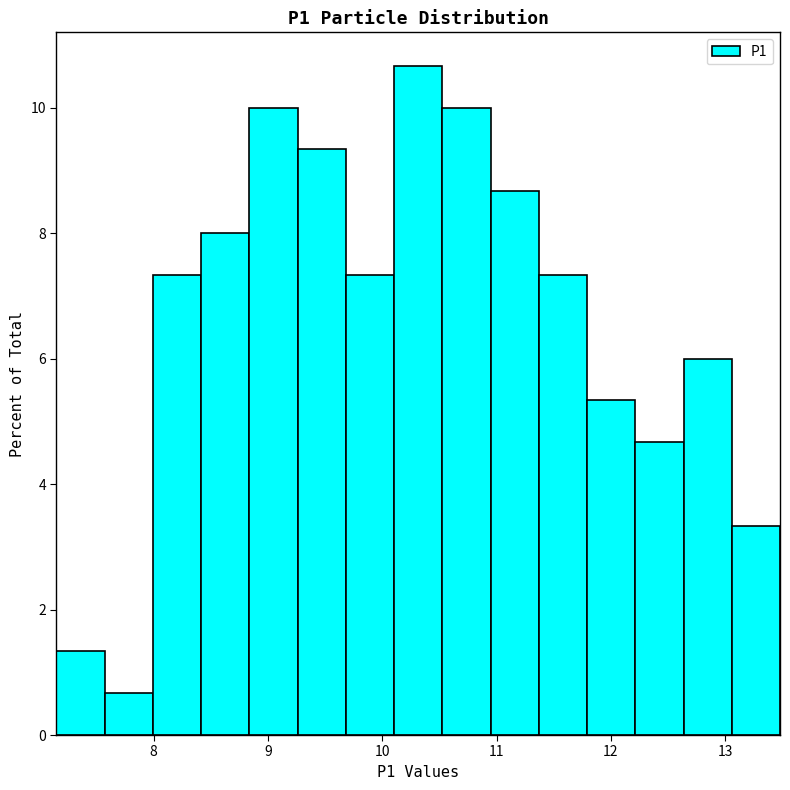

Reading left to right, transcribe this chart: for each bar, give the range it covers on the x-axis and its height. Neither the bar edges nor the heights are printed on the chart, so give them approximately, as read against the axes.

7.2 to 7.6: 1.4
7.6 to 8.0: 0.6
8.0 to 8.4: 7.4
8.4 to 8.8: 8.0
8.8 to 9.3: 10.0
9.3 to 9.7: 9.4
9.7 to 10.1: 7.4
10.1 to 10.5: 10.6
10.5 to 10.9: 10.0
10.9 to 11.4: 8.6
11.4 to 11.8: 7.4
11.8 to 12.2: 5.4
12.2 to 12.6: 4.6
12.6 to 13.1: 6.0
13.1 to 13.5: 3.4